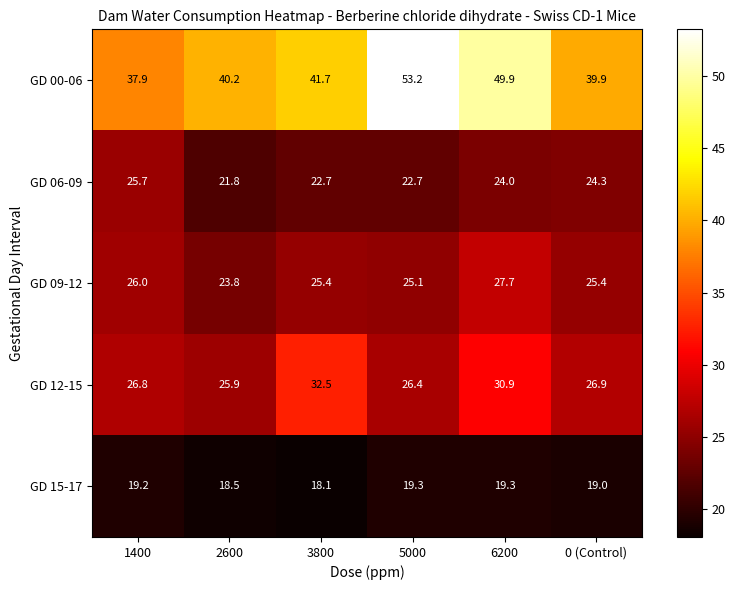

How many series are shown in this chart?

5